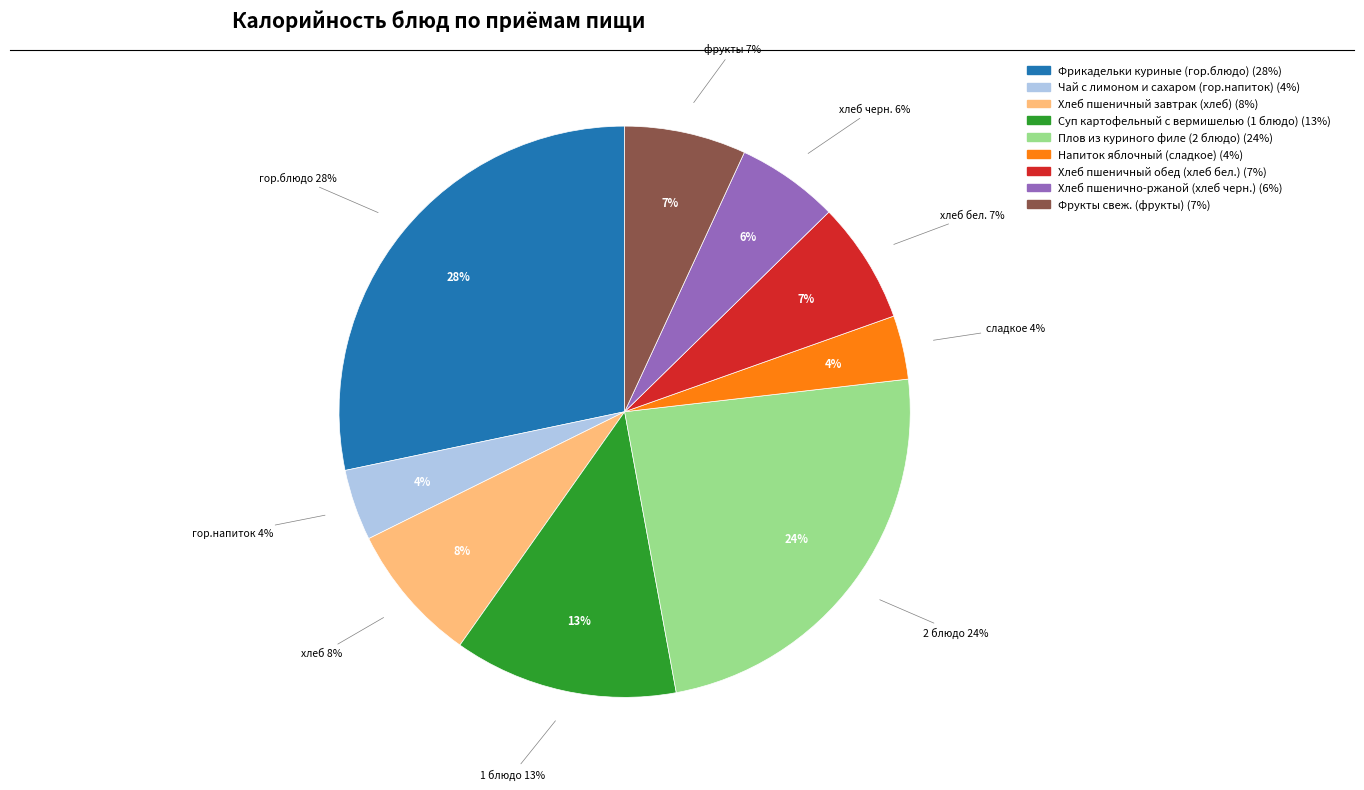

Rank the categories by value from highest to lowest.

Фрикадельки куриные (гор.блюдо), Плов из куриного филе (2 блюдо), Суп картофельный с вермишелью (1 блюдо), Хлеб пшеничный завтрак (хлеб), Хлеб пшеничный обед (хлеб бел.), Фрукты свеж. (фрукты), Хлеб пшенично-ржаной (хлеб черн.), Чай с лимоном и сахаром (гор.напиток), Напиток яблочный (сладкое)